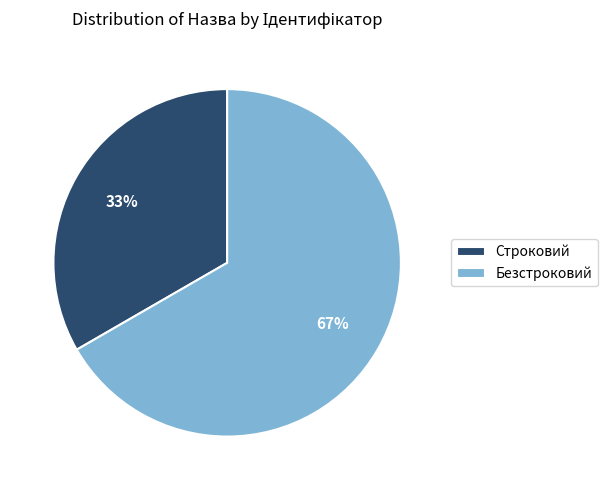

Rank the categories by value from lowest to highest.

Строковий, Безстроковий